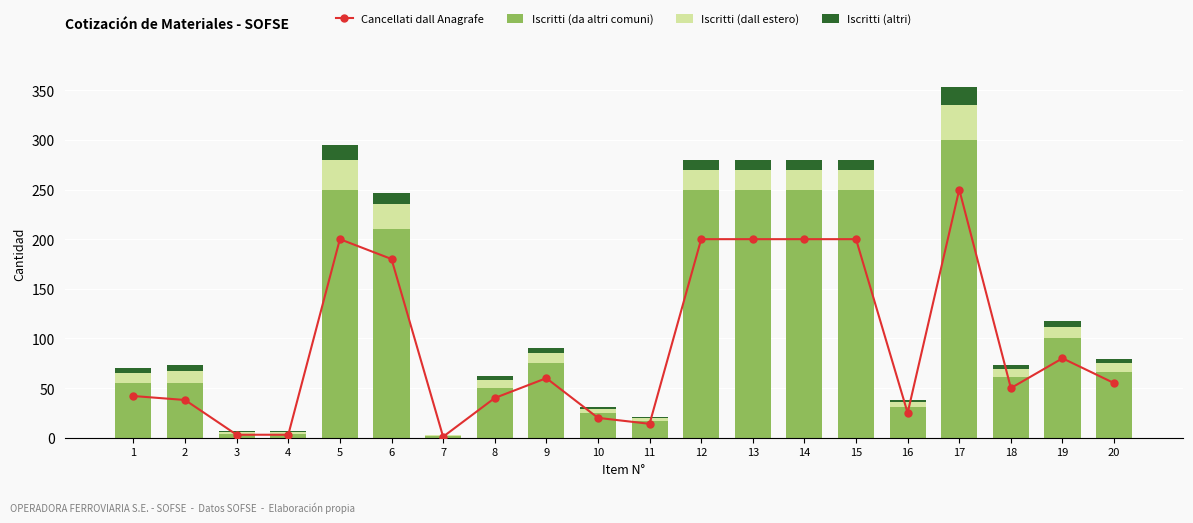

The Iscritti (dall estero) series shows 5 at 16. True or false?

True